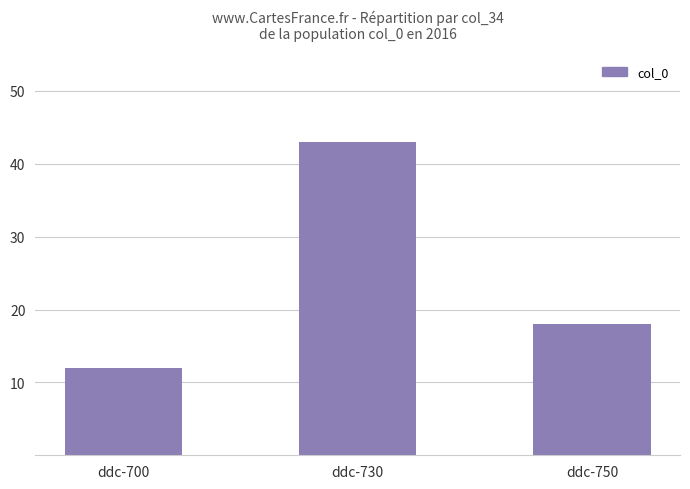

What is the sum of the values at ddc-750 and ddc-730?

61